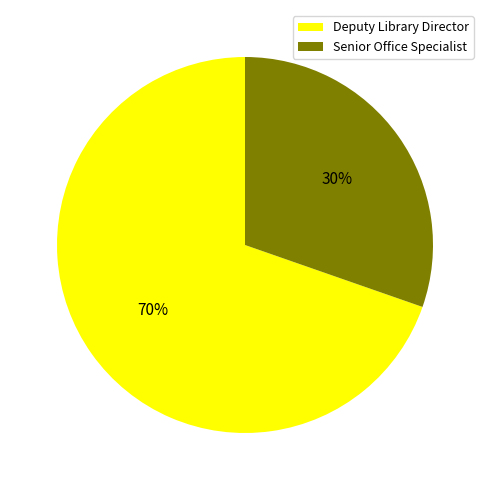

Which slice represents more than half of the pie?

Deputy Library Director